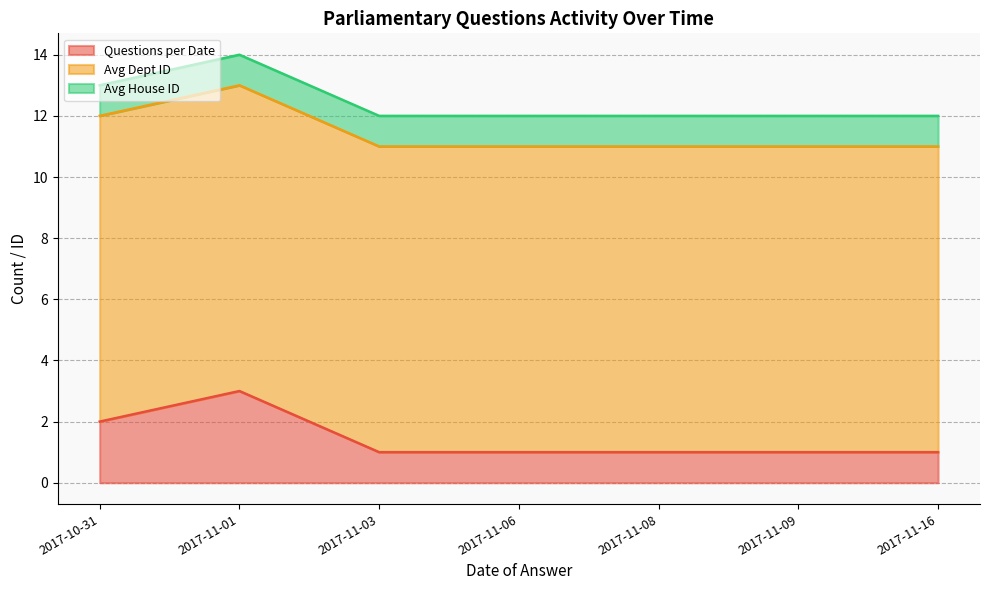

Rank the series at 2017-11-16 from highest to lowest value.

Avg Dept ID, Questions per Date, Avg House ID